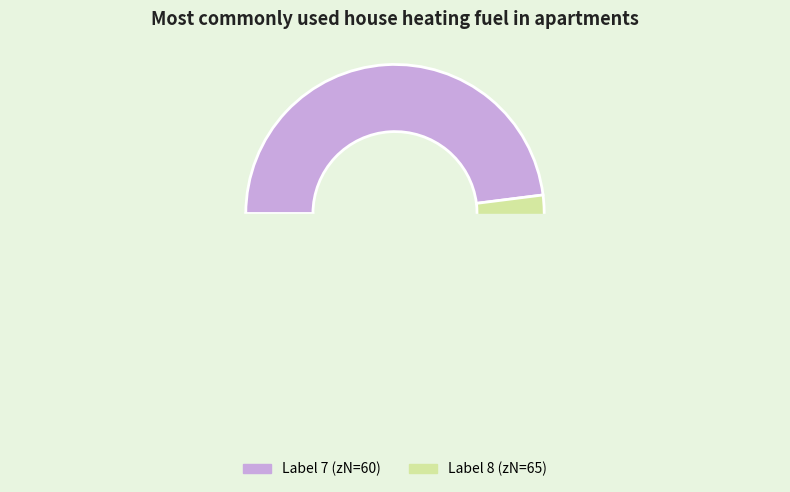

True or false: 7 accounts for 63% of the total.

False